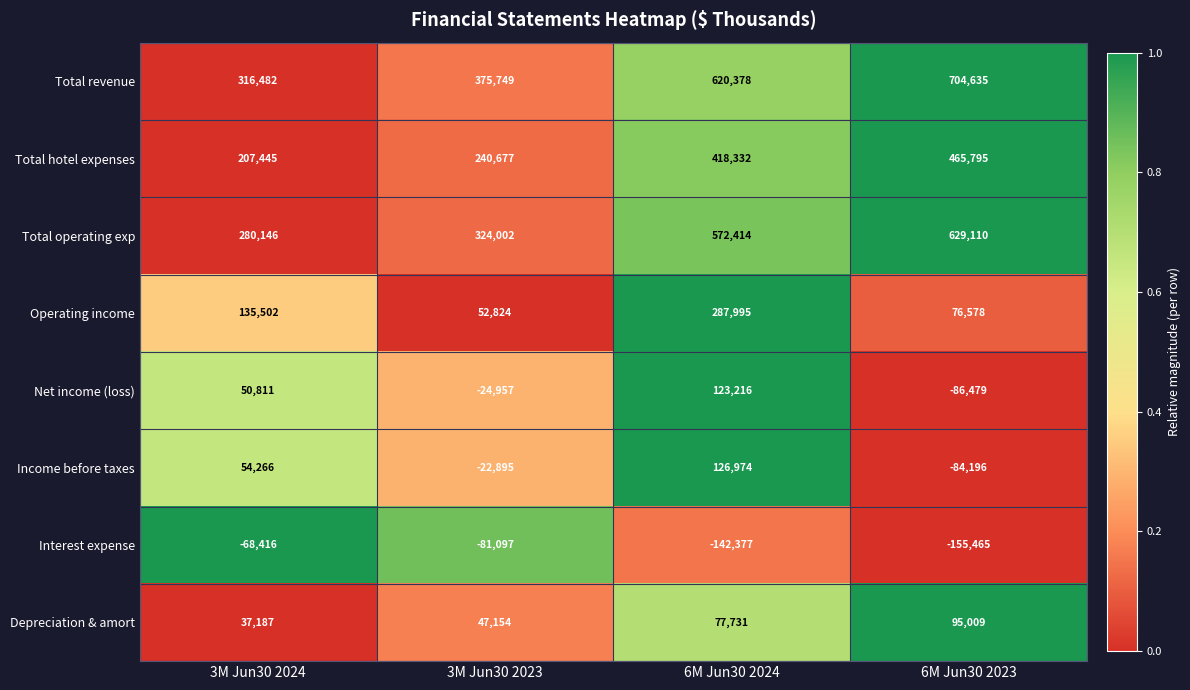

Rank the series at 3M Jun30 2023 from lowest to highest value.

Interest expense, Net income (loss), Income before taxes, Depreciation & amort, Operating income, Total hotel expenses, Total operating exp, Total revenue